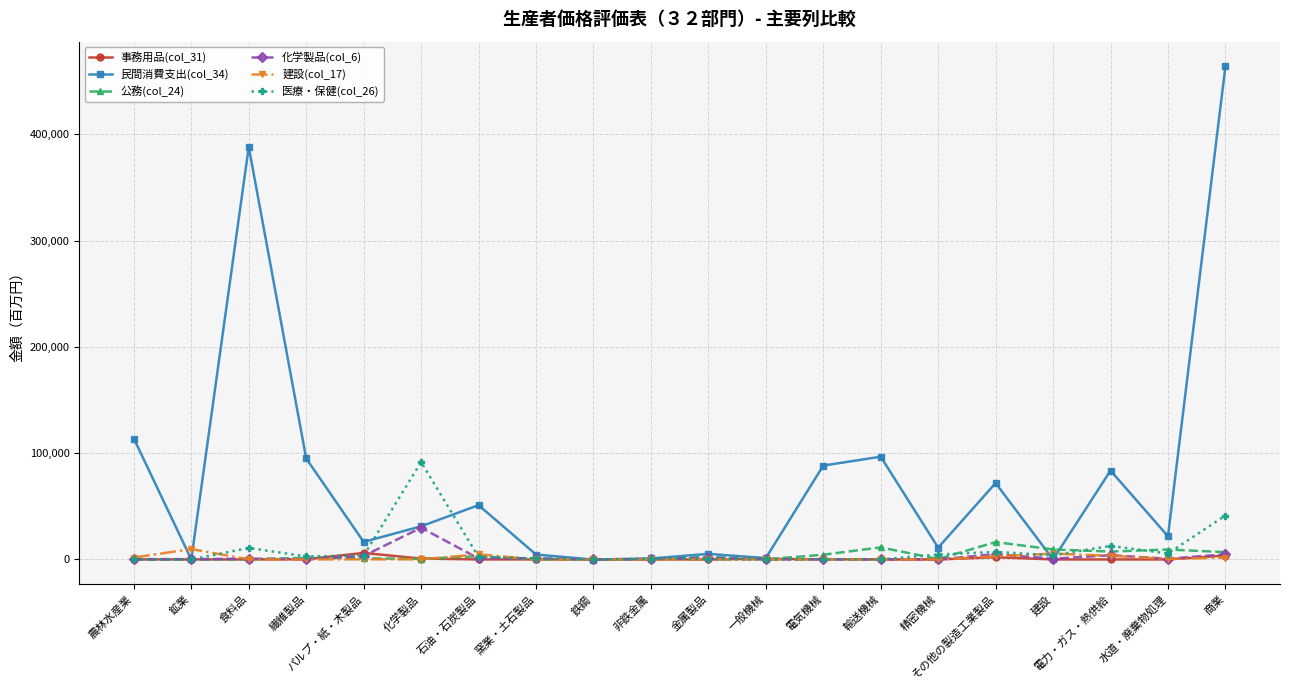

At which category is the sum across all series the highest?

商業